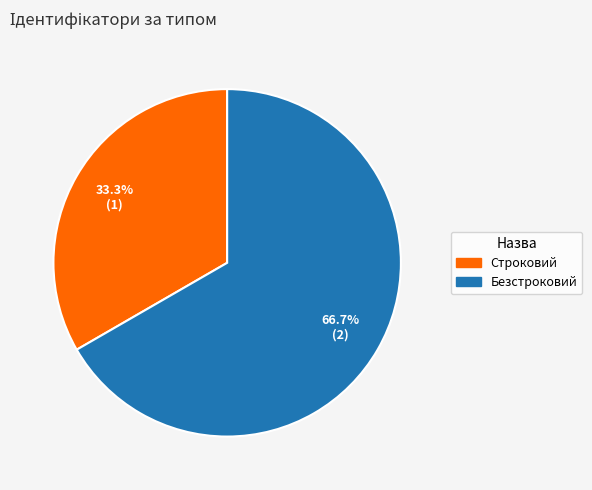

Is the sum of Строковий and Безстроковий greater than half?

Yes